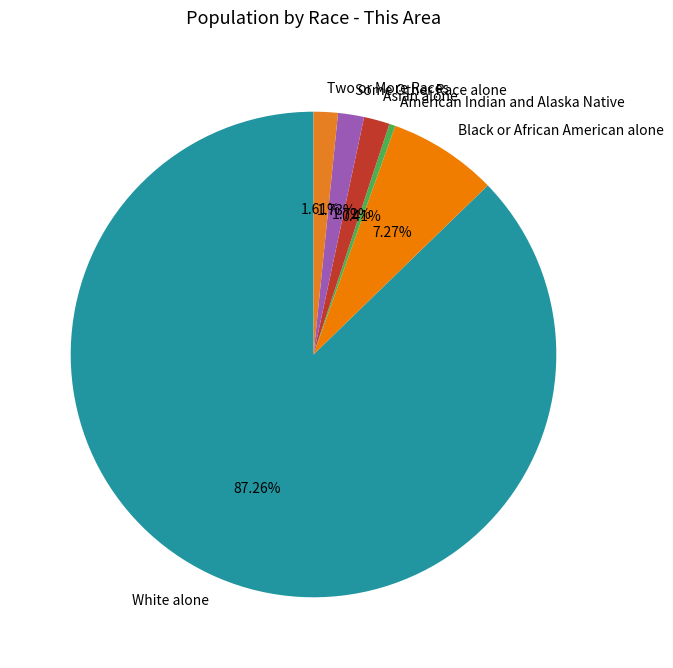

Does White alone represent more than half of the total?

Yes